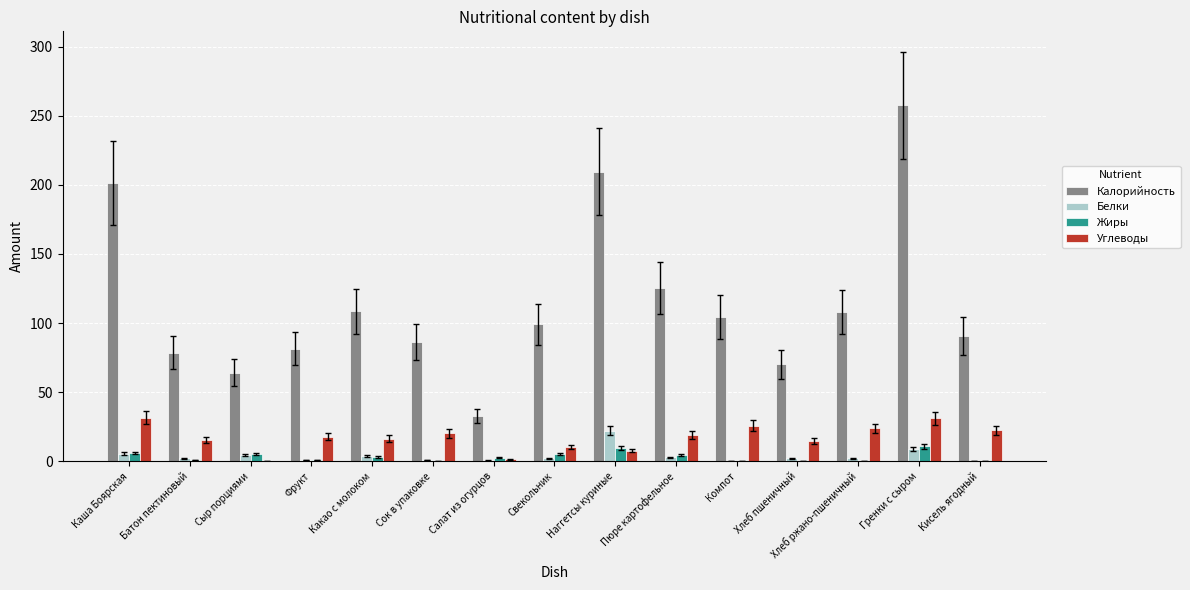

What is the maximum value shown in the chart?

257.5